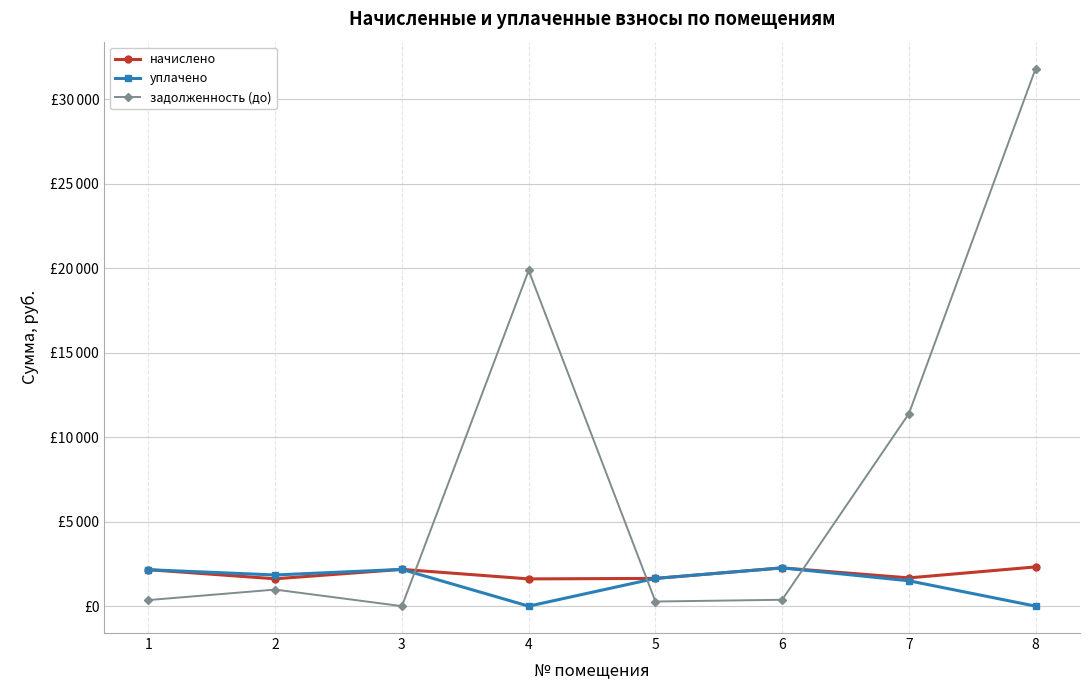

Reading left to right, list all the values displayed in this chart.

начислено: 2156.0	1618.7	2175.1	1612.3	1640.9	2264.2	1672.7	2321.4
уплачено: 2156.0	1844.1	2175.1	0.0	1640.9	2264.2	1500.0	0.0
задолженность (до): 359.3	980.5	0.0	19863.0	273.5	377.4	11389.3	31805.7